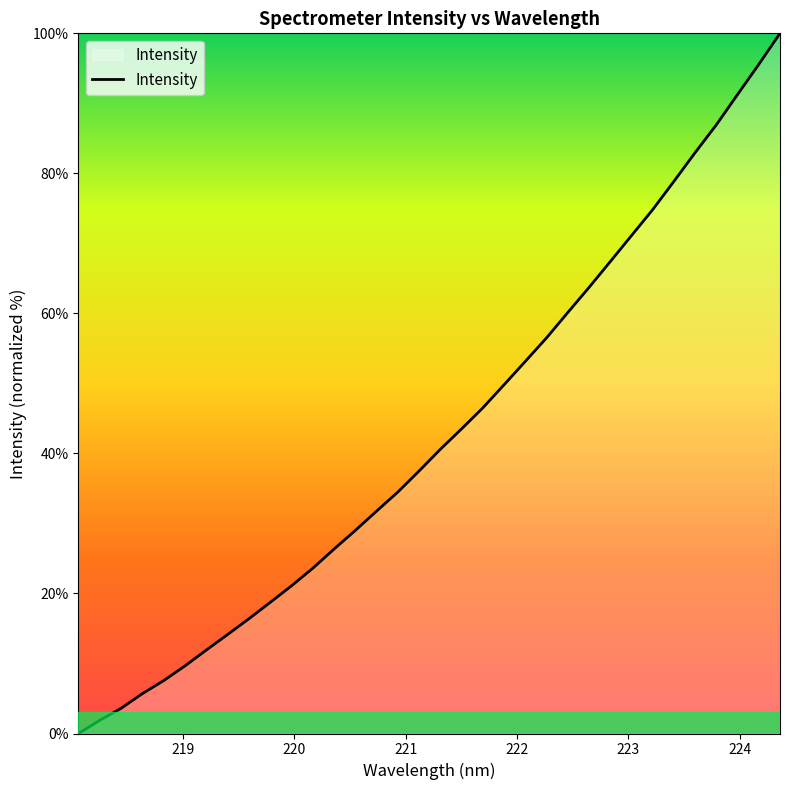

What is the average value?

42.8